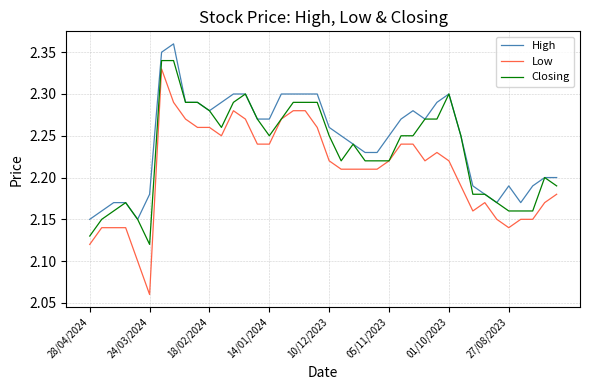

Does the chart have visible grid lines?

Yes